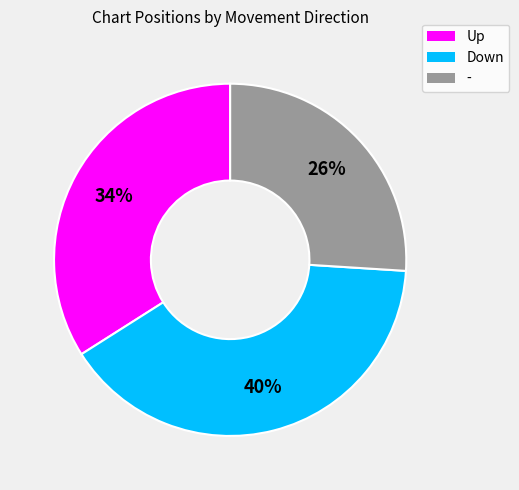

To the nearest percent, what is the difference between the largest and smallest slice percentages?

14%